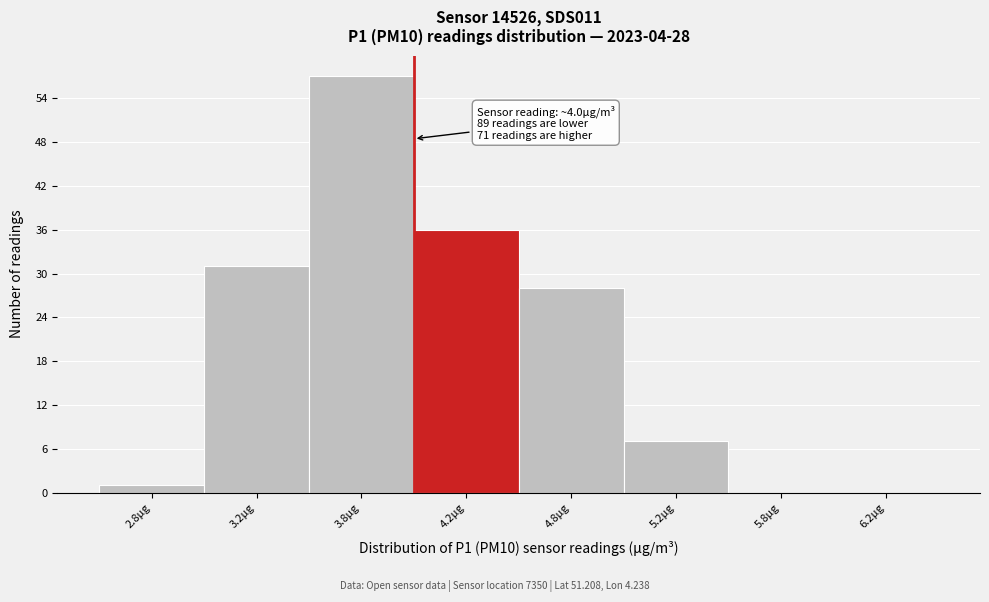

Reading right to left, list all the values displayed in this chart.

6.2µg=0	5.8µg=0	5.2µg=7	4.8µg=28	4.2µg=36	3.8µg=57	3.2µg=31	2.8µg=1